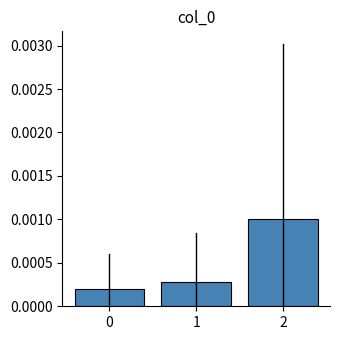

How many values are between 0 and 1?

3